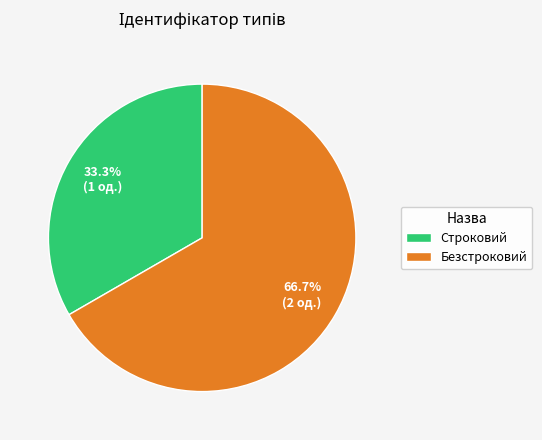

True or false: Безстроковий accounts for 60% of the total.

False